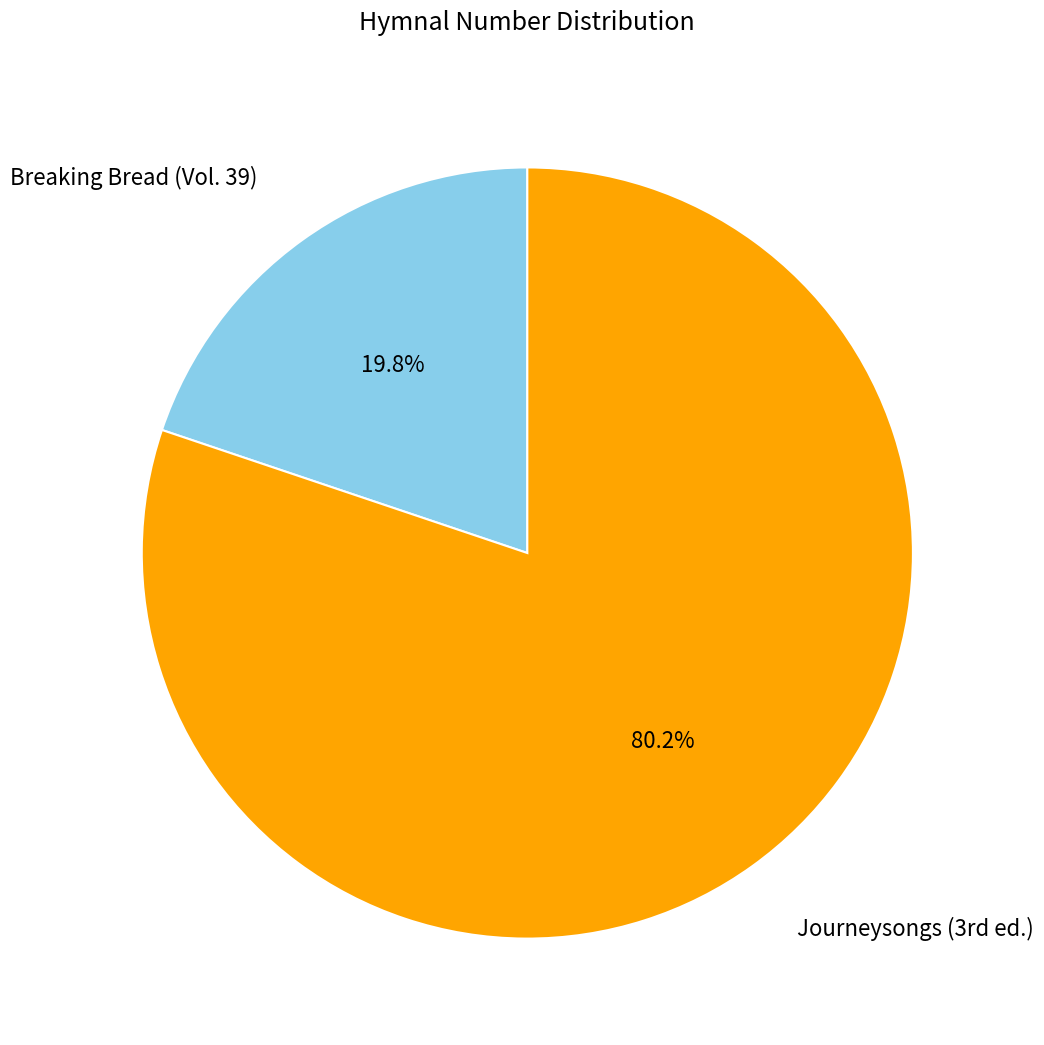

To the nearest percent, what is the average slice percentage?

50%